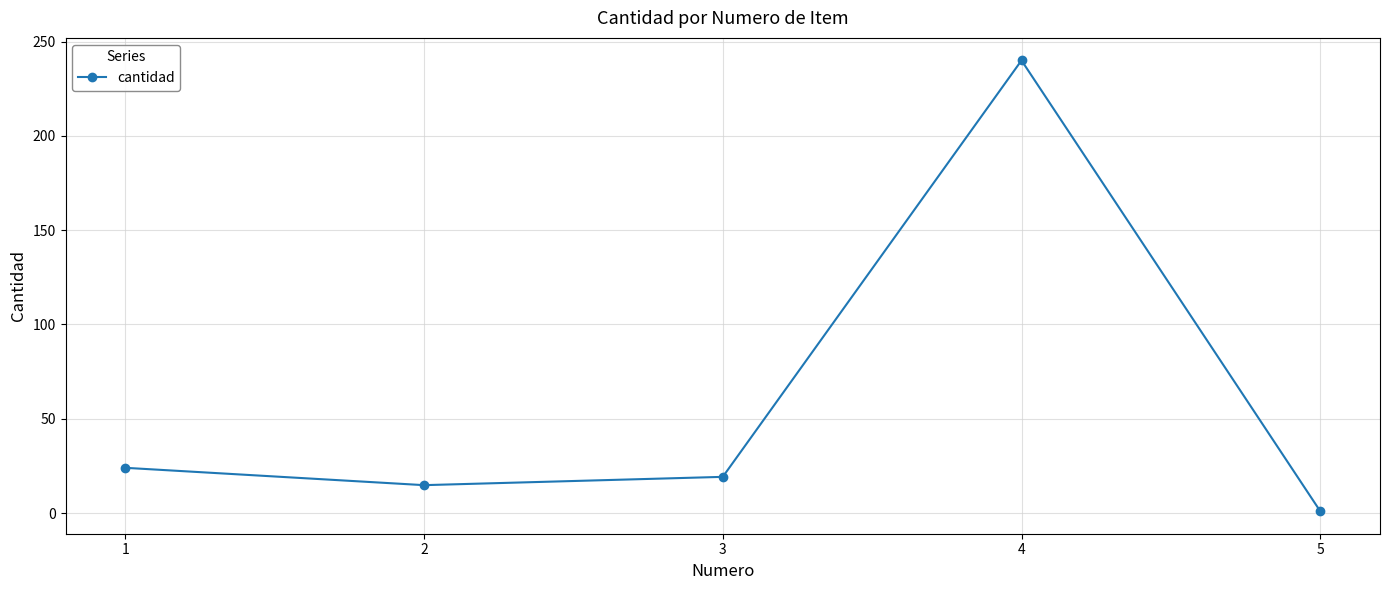

What is the change in value from 1 to 5?

-23.0